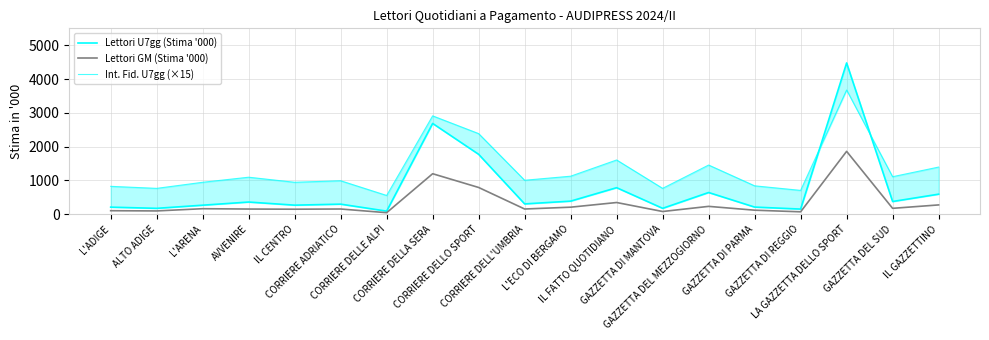

True or false: Lettori U7gg (Stima '000) and Lettori GM (Stima '000) intersect in this chart.

False